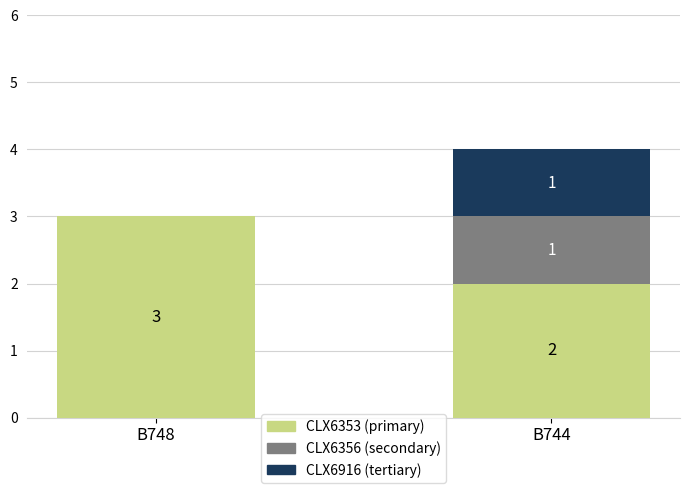

At which label does CLX6353 (primary) reach its peak?

B748